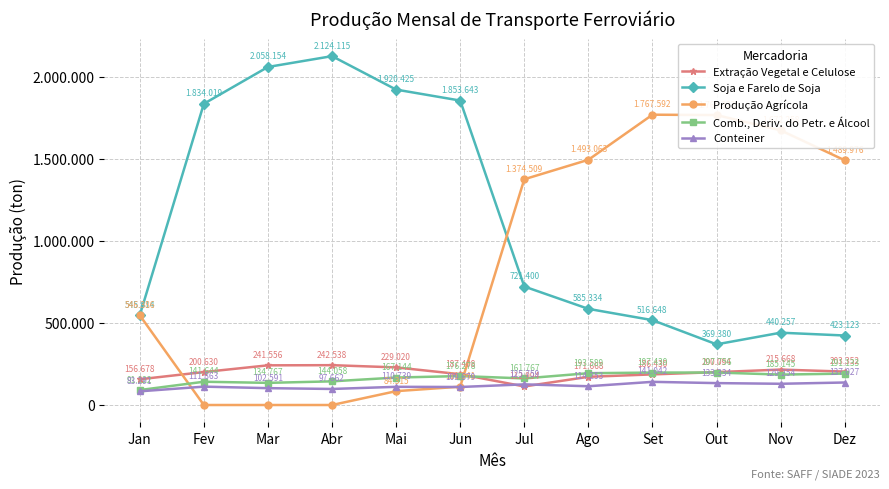

At Jul, list the series in order from smallest to largest.

Extração Vegetal e Celulose, Conteiner, Comb., Deriv. do Petr. e Álcool, Soja e Farelo de Soja, Produção Agrícola